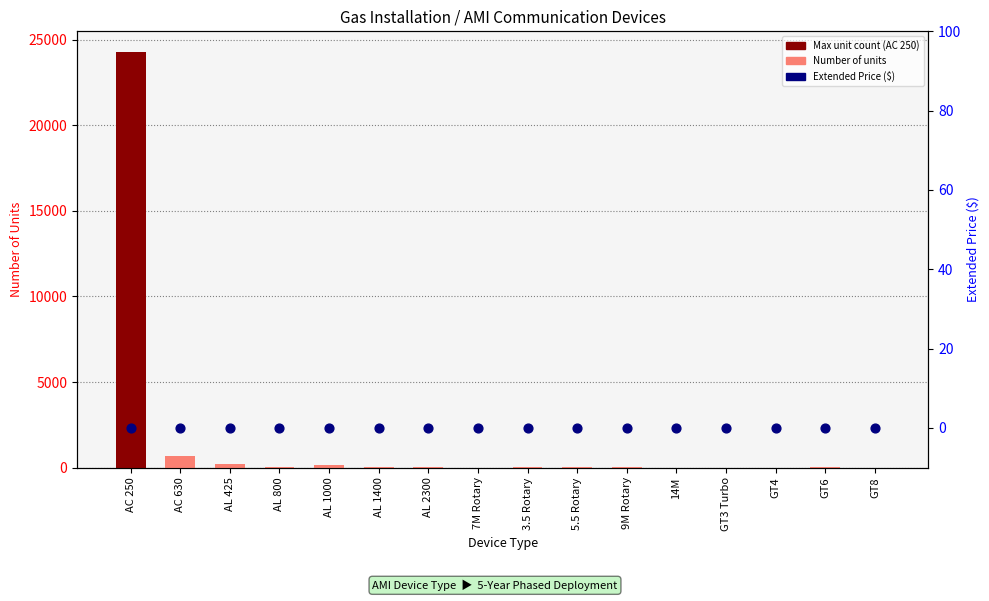

Which series reaches the maximum Y coordinate?

Number of Units